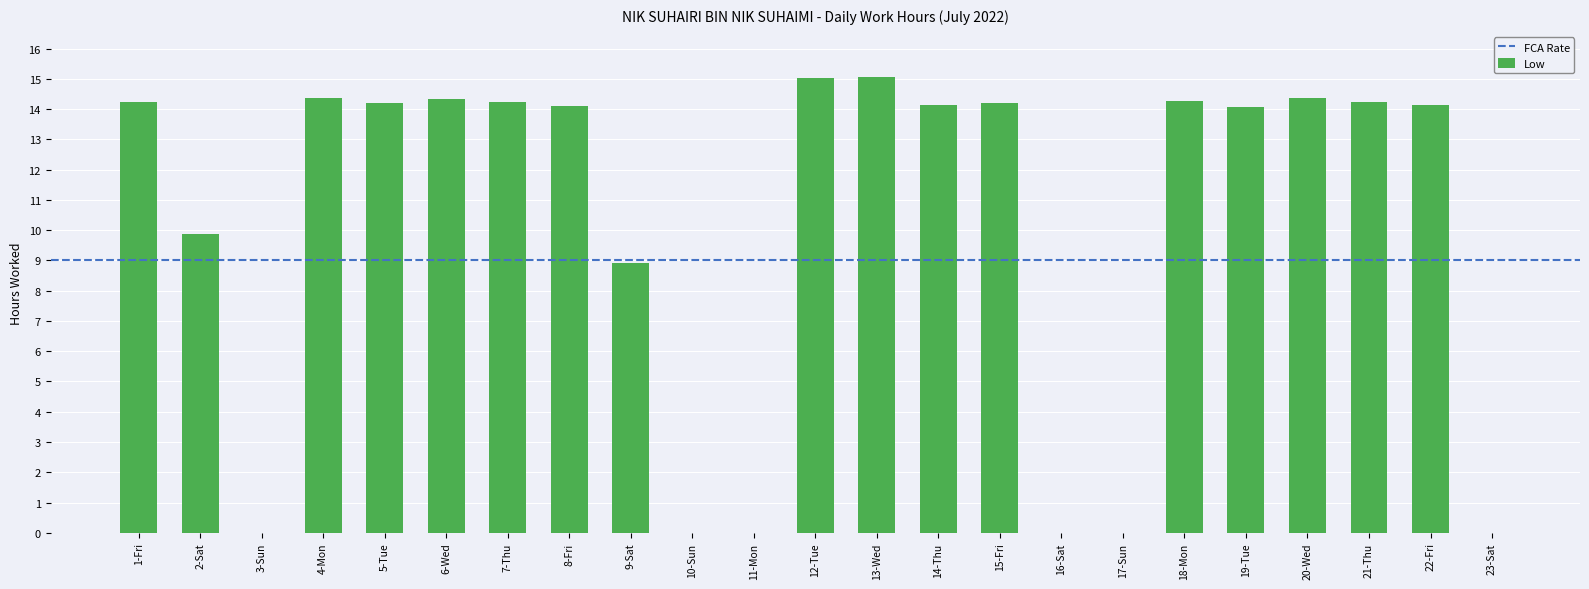

What is the sum of all values?

233.7